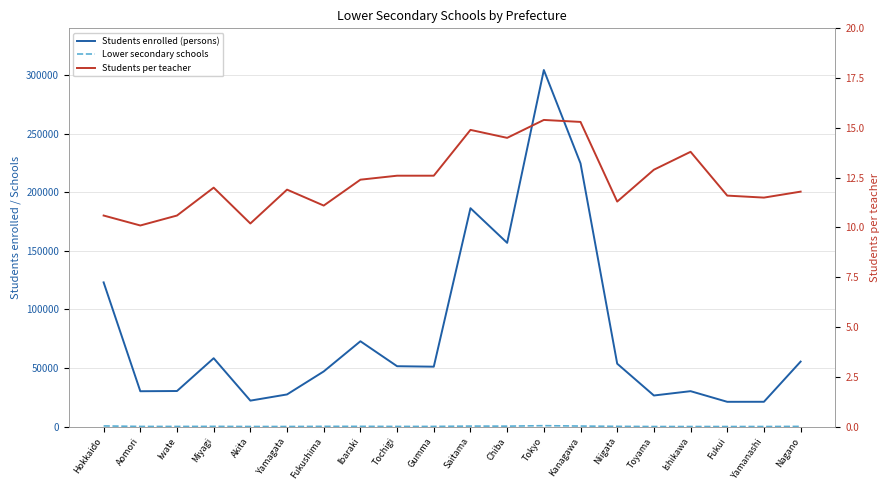

Reading left to right, transcribe all the data shown in this chart.

Students enrolled (persons): Hokkaido=123129.0	Aomori=30206.0	Iwate=30388.0	Miyagi=58381.0	Akita=22182.0	Yamagata=27473.0	Fukushima=47108.0	Ibaraki=72868.0	Tochigi=51558.0	Gumma=51167.0	Saitama=186455.0	Chiba=156873.0	Tokyo=304405.0	Kanagawa=224709.0	Niigata=53720.0	Toyama=26565.0	Ishikawa=30259.0	Fukui=21170.0	Yamanashi=21202.0	Nagano=55507.0
Lower secondary schools: Hokkaido=586.0	Aomori=159.0	Iwate=155.0	Miyagi=207.0	Akita=112.0	Yamagata=97.0	Fukushima=227.0	Ibaraki=228.0	Tochigi=163.0	Gumma=168.0	Saitama=448.0	Chiba=395.0	Tokyo=803.0	Kanagawa=473.0	Niigata=230.0	Toyama=78.0	Ishikawa=89.0	Fukui=82.0	Yamanashi=93.0	Nagano=195.0
Students per teacher: Hokkaido=10.6	Aomori=10.1	Iwate=10.6	Miyagi=12.0	Akita=10.2	Yamagata=11.9	Fukushima=11.1	Ibaraki=12.4	Tochigi=12.6	Gumma=12.6	Saitama=14.9	Chiba=14.5	Tokyo=15.4	Kanagawa=15.3	Niigata=11.3	Toyama=12.9	Ishikawa=13.8	Fukui=11.6	Yamanashi=11.5	Nagano=11.8